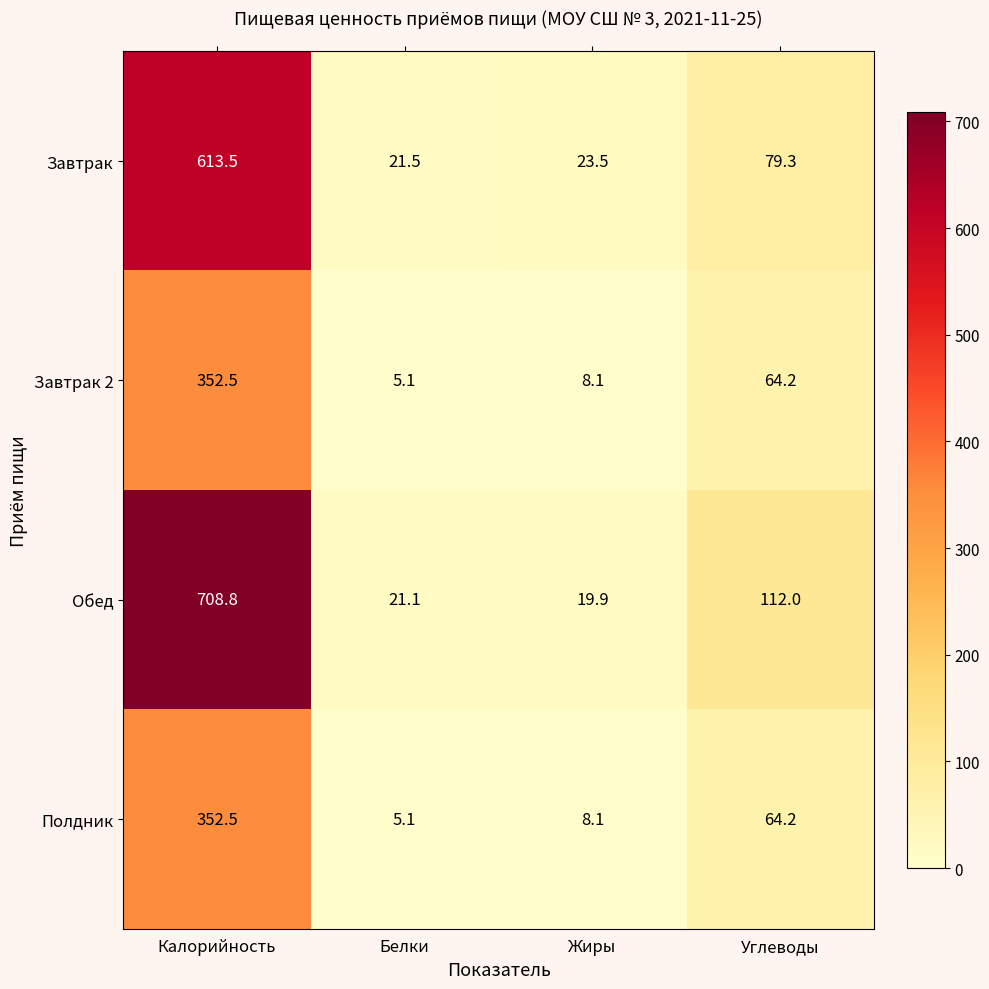

What is the sum of the Завтрак 2 values at Жиры and Калорийность?

360.6